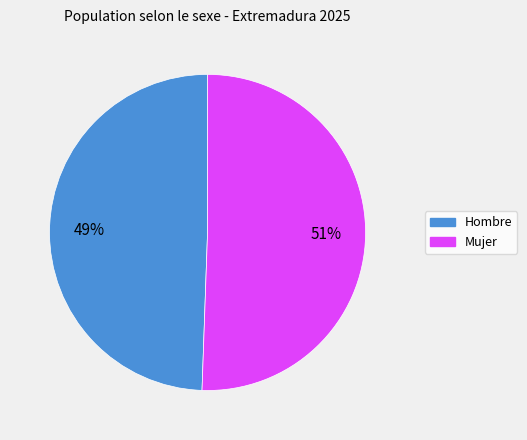

To the nearest percent, what is the average slice percentage?

50%